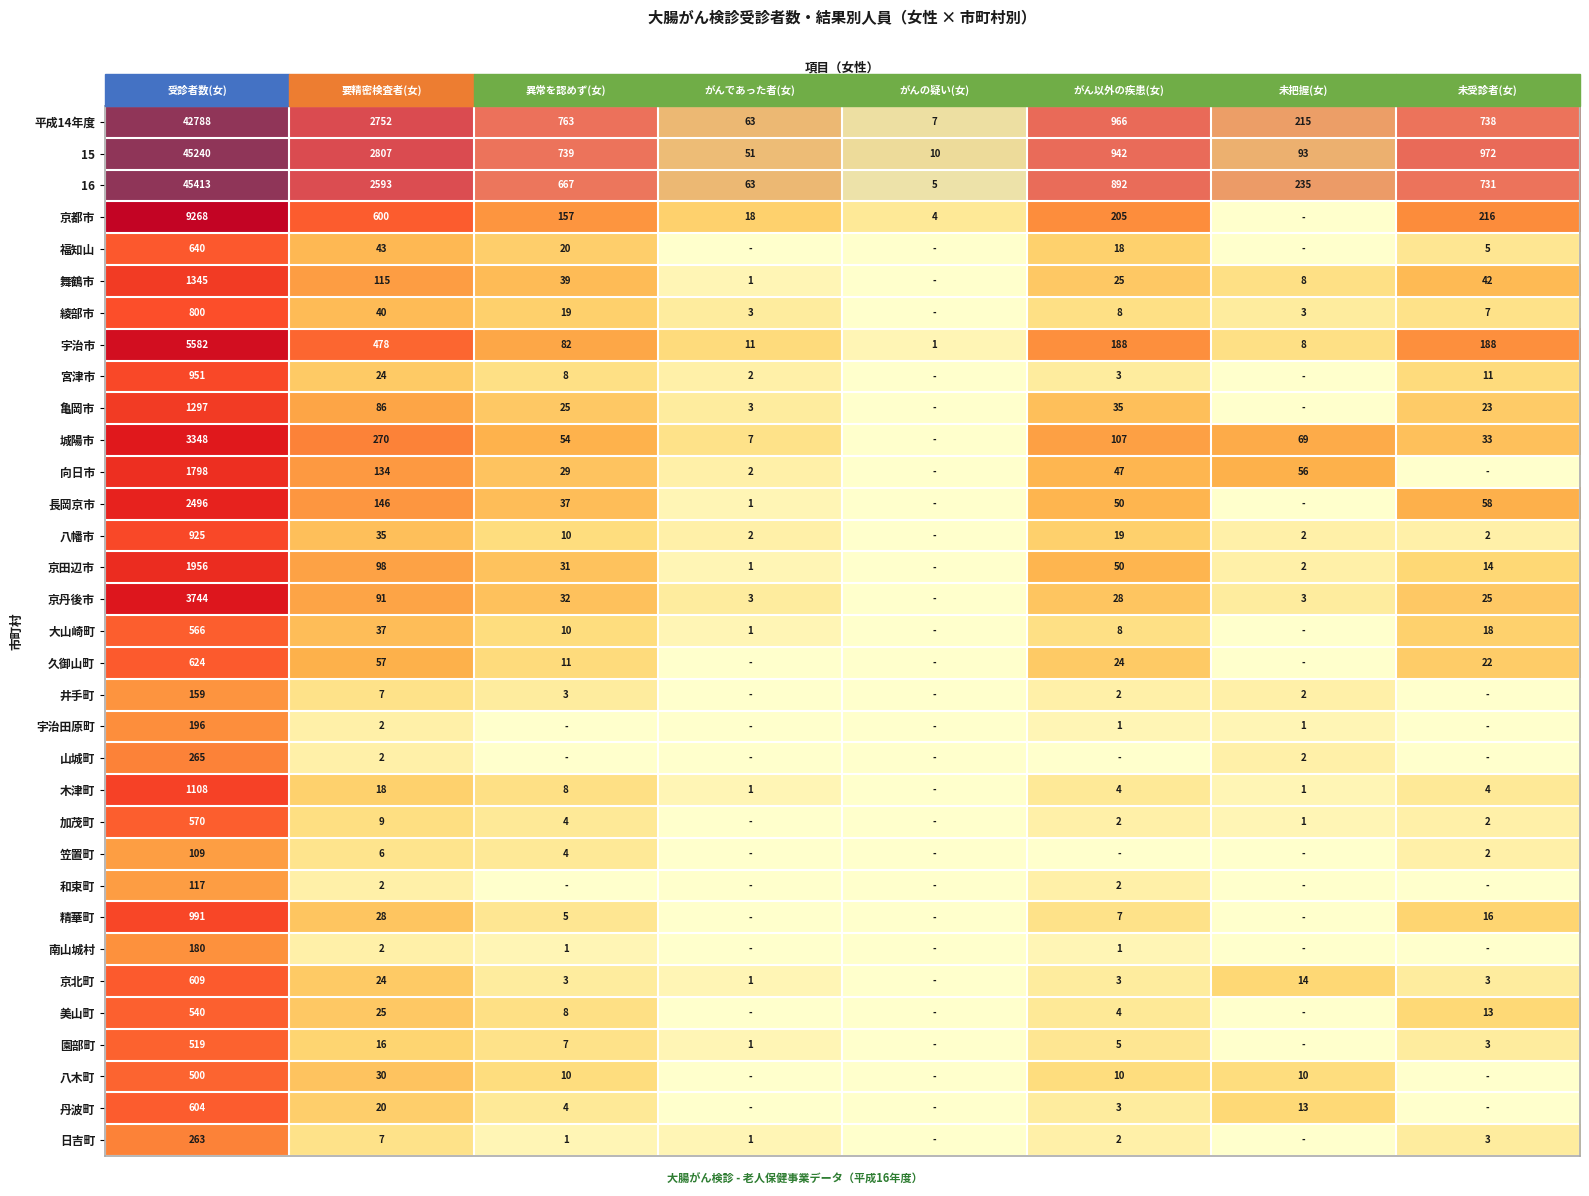

What is the difference between the maximum and minimum values in the 16 series?

45408